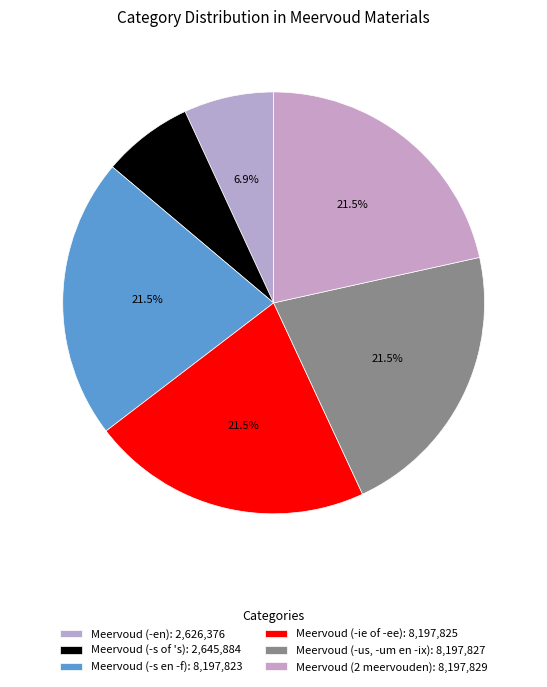

What percentage do Meervoud (-ie of -ee) and Meervoud (-us, -um en -ix) together represent?

43.1%